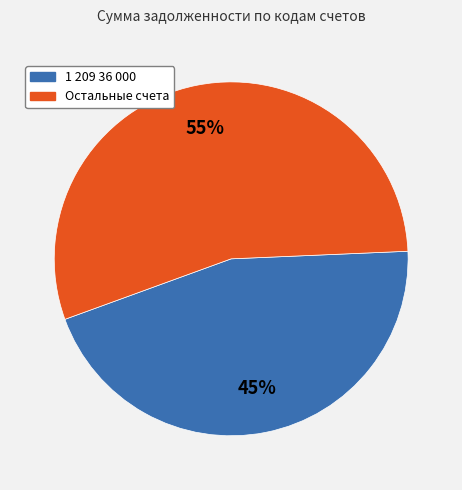

Count the number of slices in the pie.

2